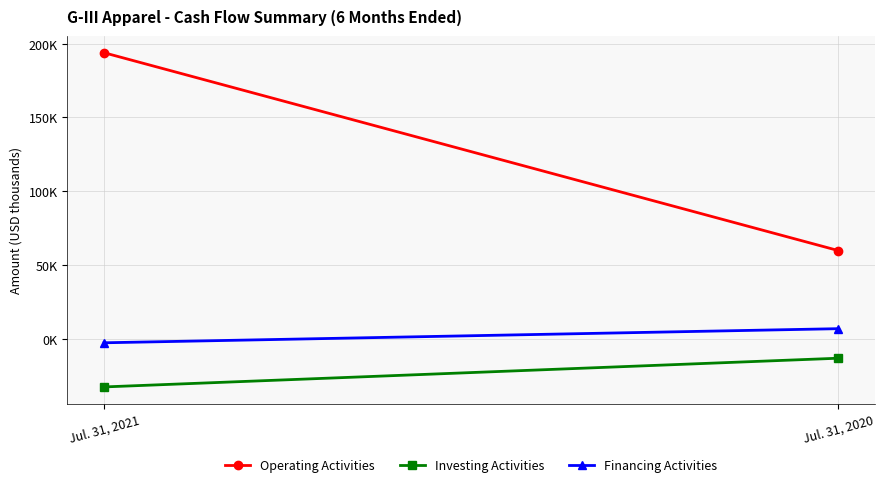

Reading left to right, extract all data points from this chart.

Operating Activities: Jul. 31, 2021=193826	Jul. 31, 2020=59805
Investing Activities: Jul. 31, 2021=-32526	Jul. 31, 2020=-13069
Financing Activities: Jul. 31, 2021=-2628	Jul. 31, 2020=6934